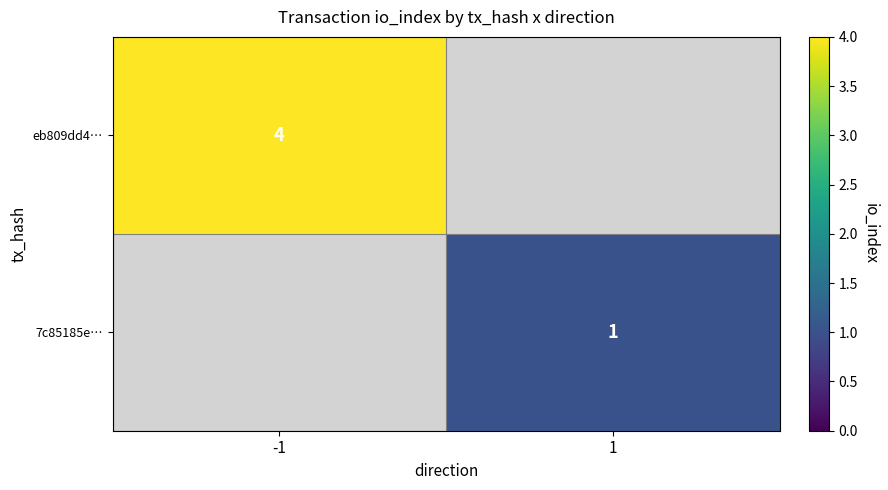

The value of 7c85185e… at 1 is 1. True or false?

True